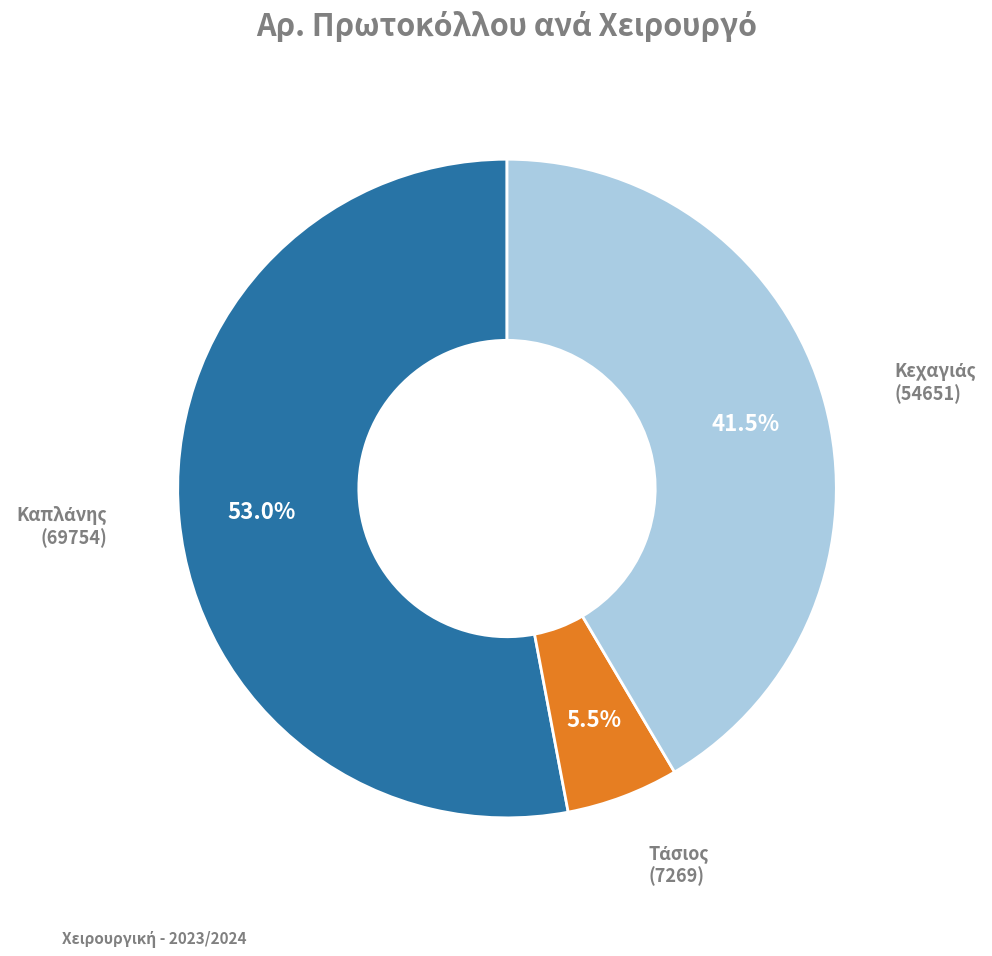

How many slices are in this pie chart?

3